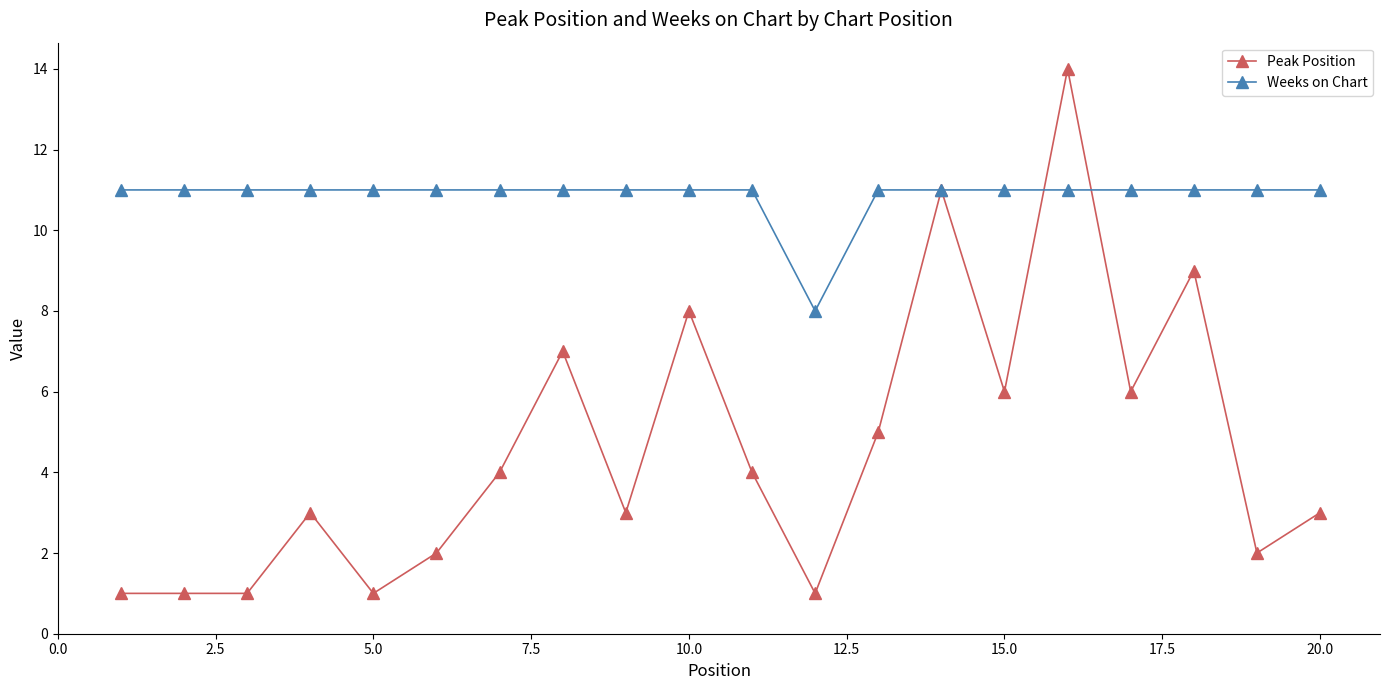

What is the lowest value of the Weeks on Chart series?

8